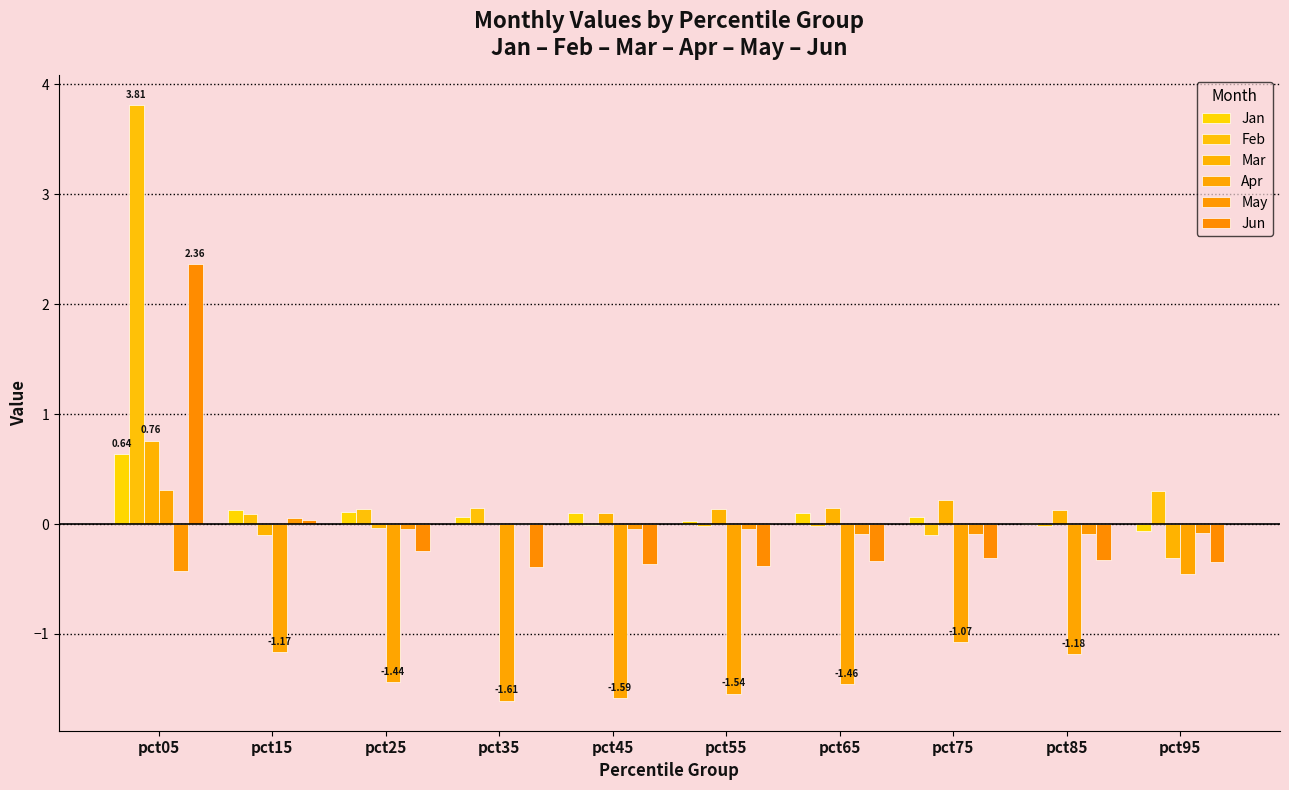

Rank the series by their maximum value, from lowest to highest.

May, Apr, Jan, Mar, Jun, Feb